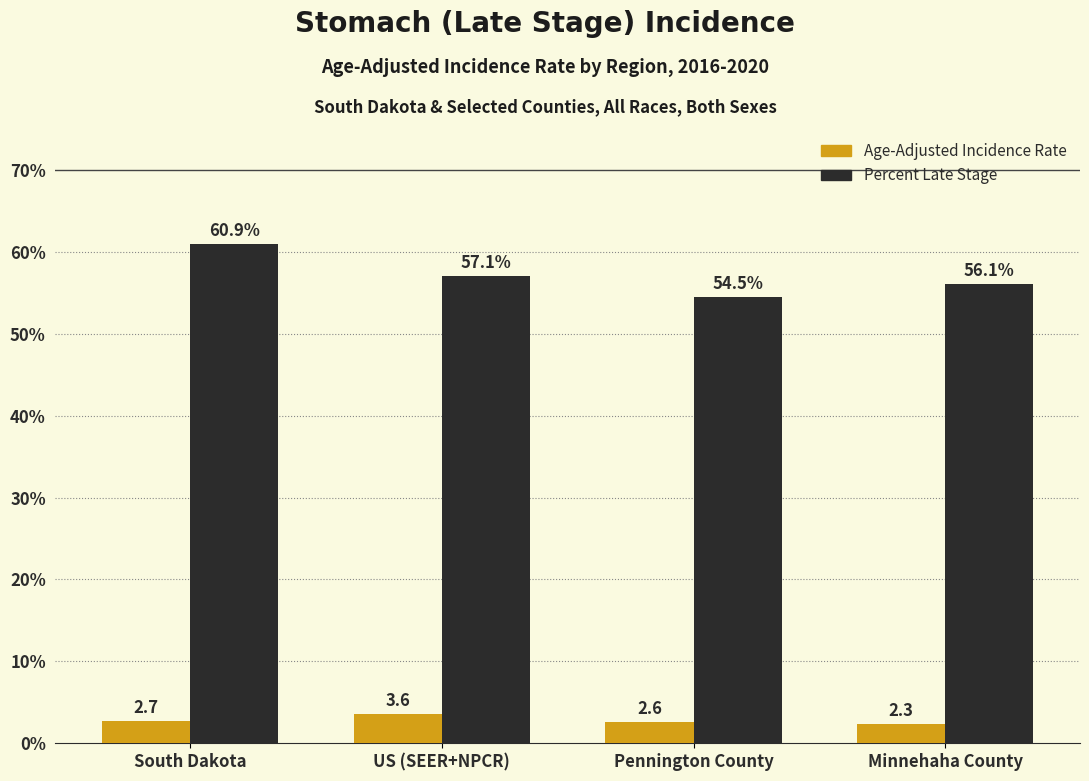

Reading left to right, list all the values displayed in this chart.

Age-Adjusted Incidence Rate: South Dakota=2.7	US (SEER+NPCR)=3.6	Pennington County=2.6	Minnehaha County=2.3
Percent Late Stage: South Dakota=60.9	US (SEER+NPCR)=57.1	Pennington County=54.5	Minnehaha County=56.1